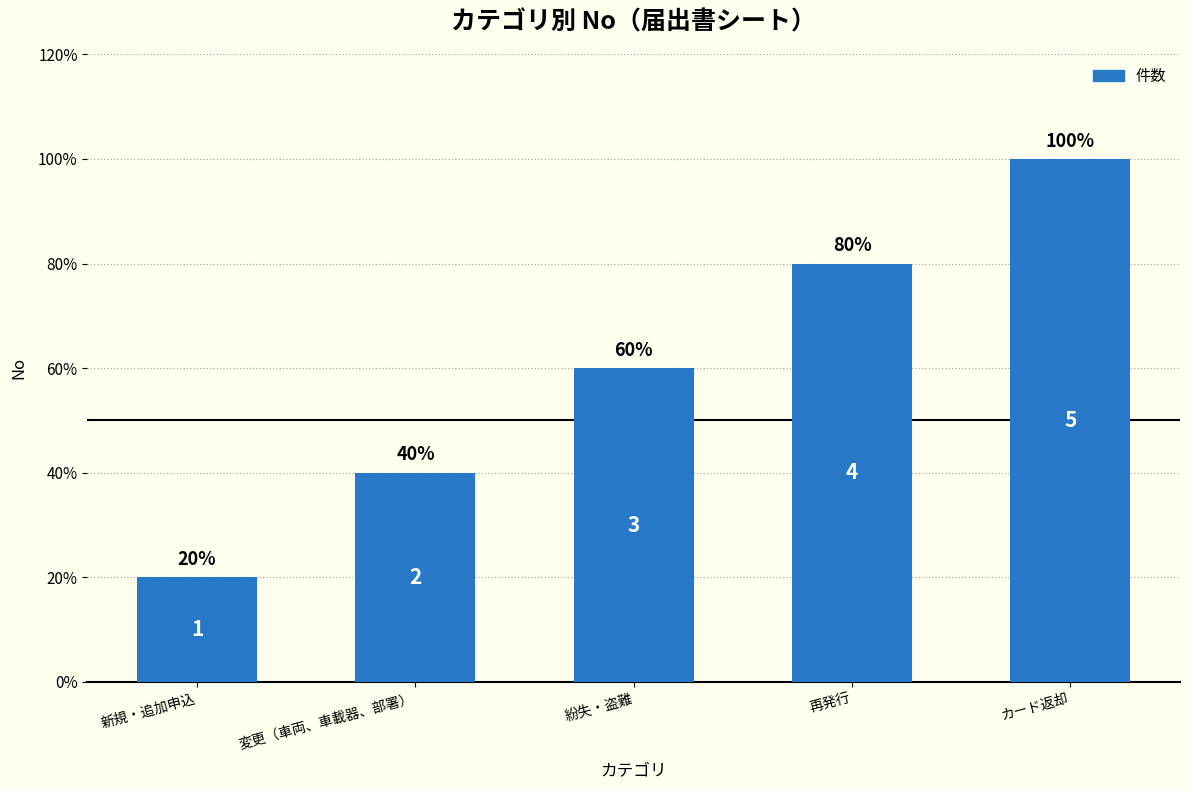

What value does the data have at 変更（車両、車載器、部署）?

2